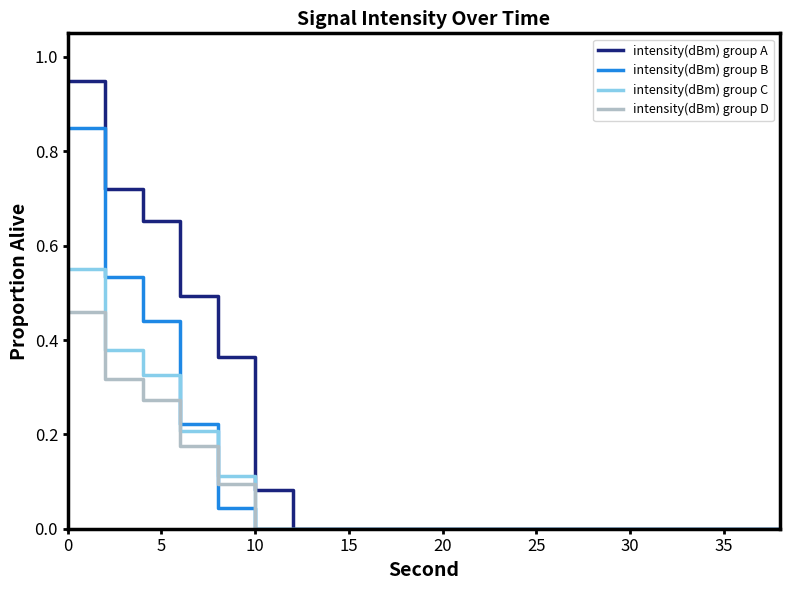

Which series has the largest total across all categories?

intensity(dBm) group A